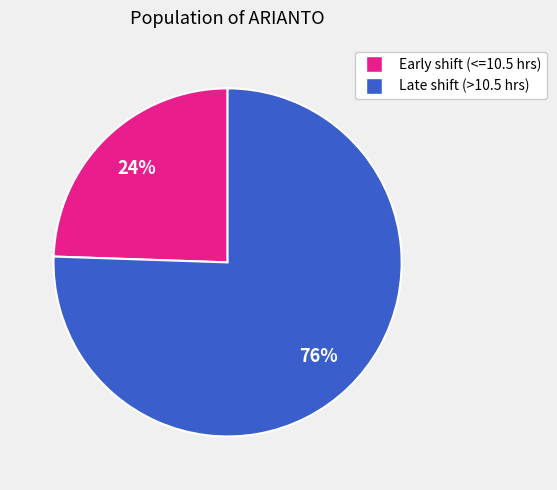

Is there a majority slice in this chart?

Yes